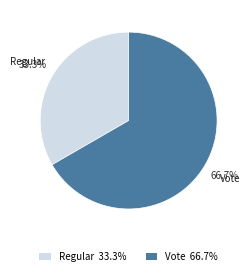

How much of the chart is everything except Regular?

66.7%